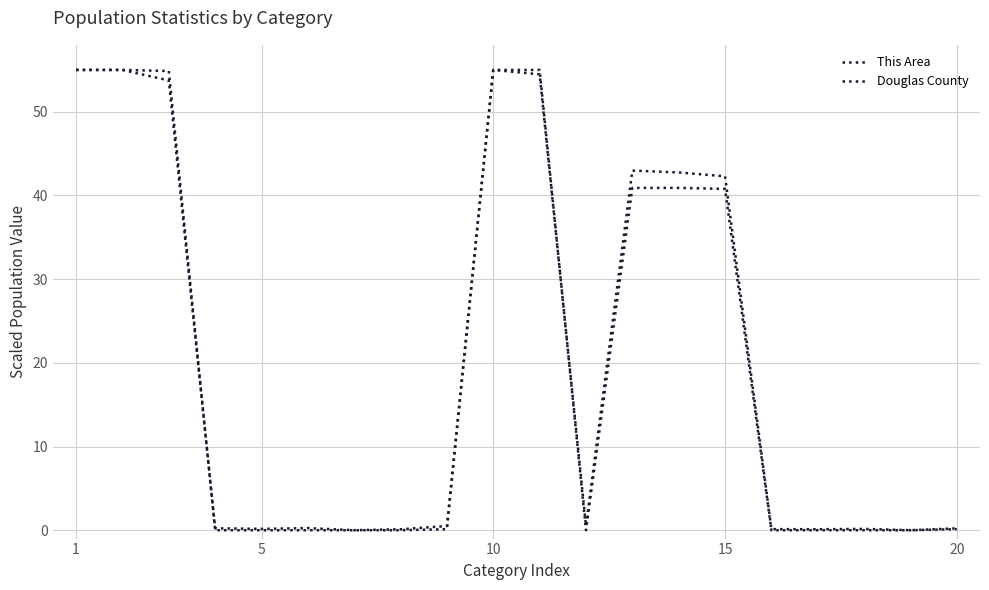

How many lines are shown in the chart?

2